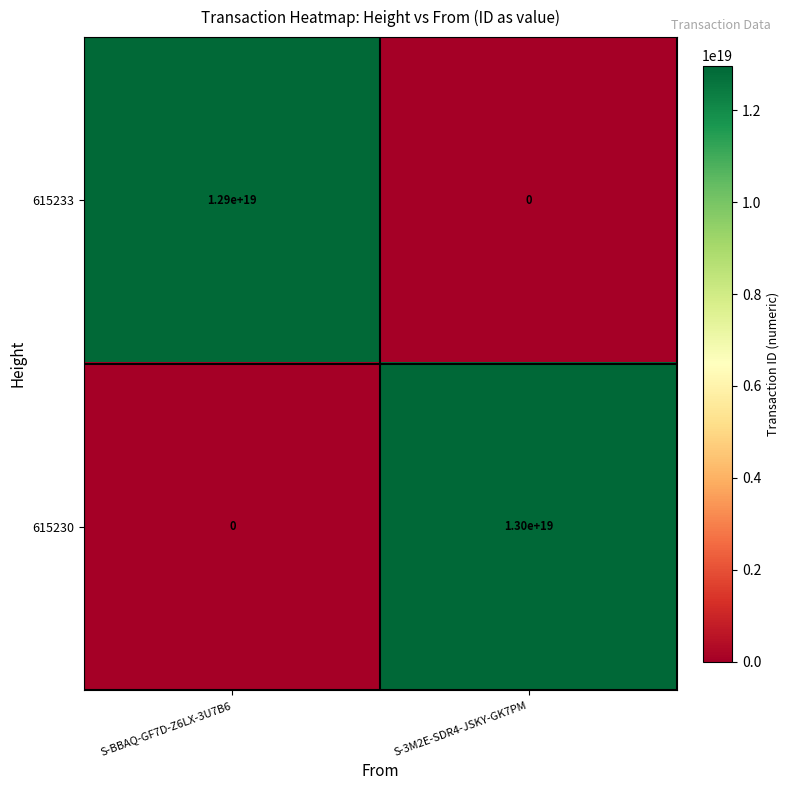

Rank the series by their average value, from lowest to highest.

615233, 615230